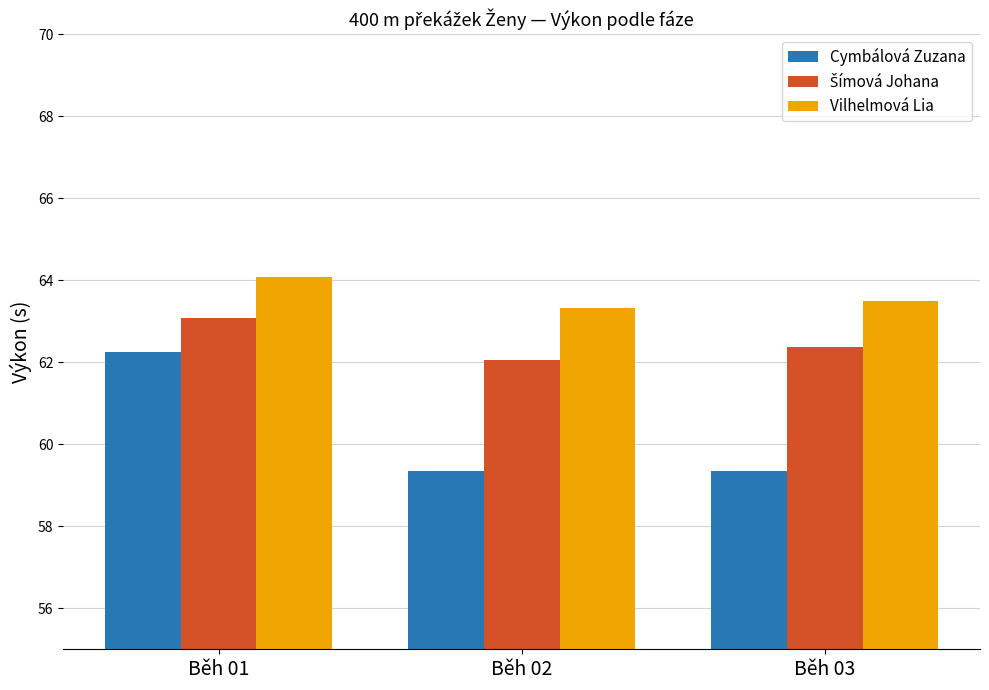

At how many categories does at least one series exceed 61?

3